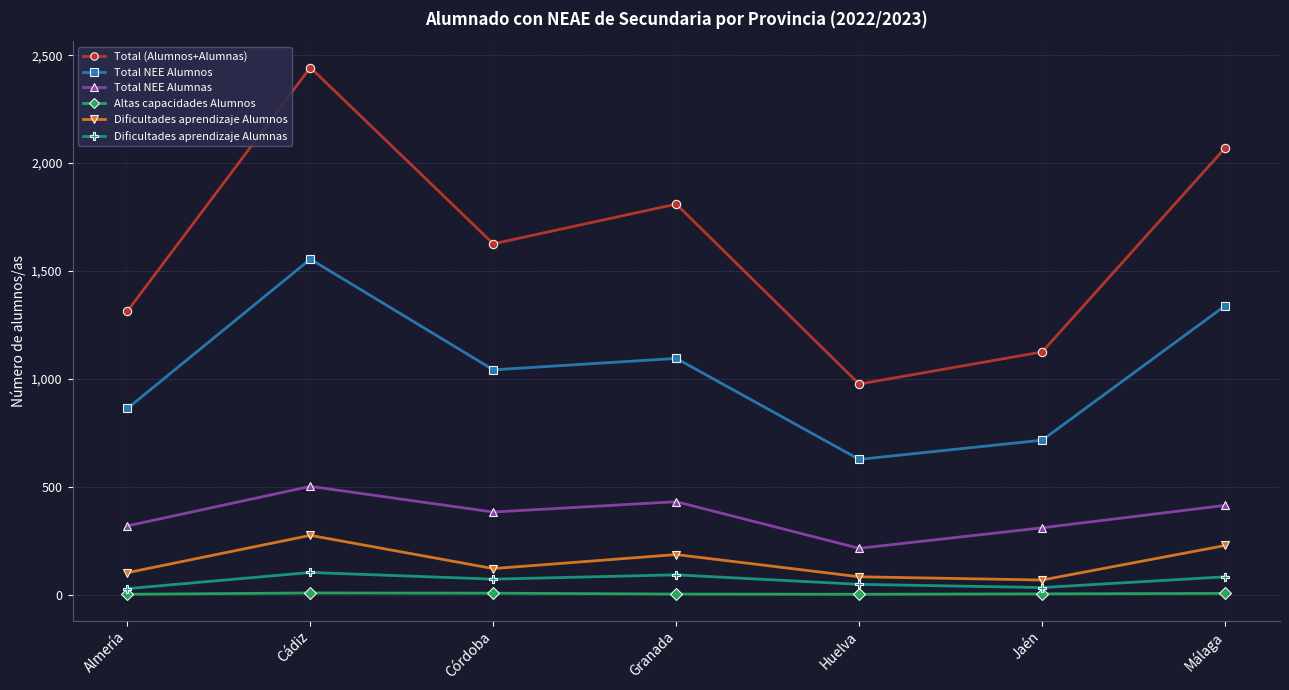

True or false: Total NEE Alumnas has a value of 383 at Córdoba.

True